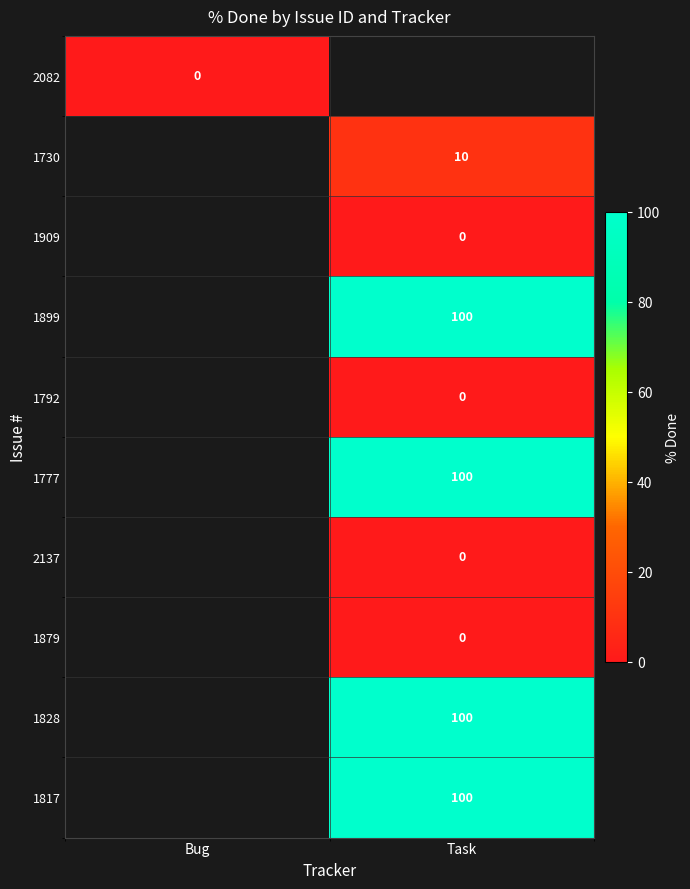

At which category does the chart reach its peak across all series?

Task